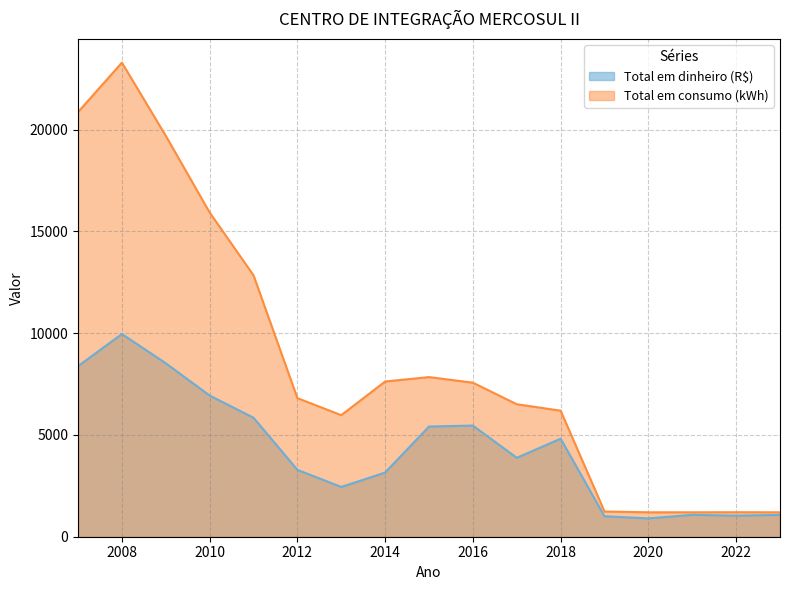

What is the spread (max minus min) of values at 2012?

3524.8